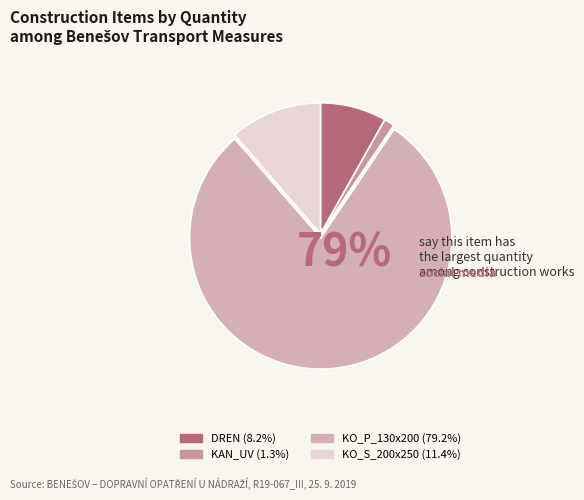

Is there a majority slice in this chart?

Yes